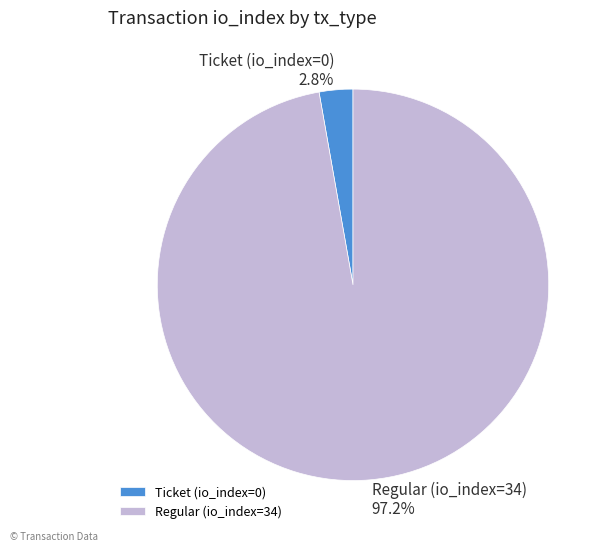

Rank the categories by value from lowest to highest.

Ticket (io_index=0), Regular (io_index=34)